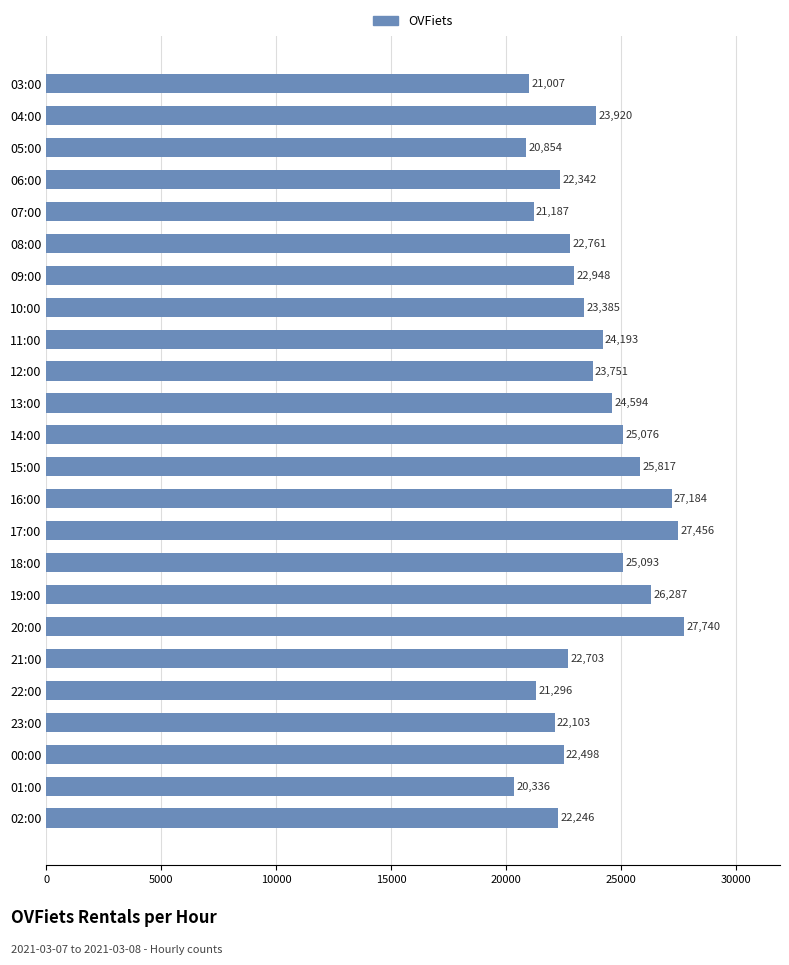

Rank the categories by value from lowest to highest.

01:00, 05:00, 03:00, 07:00, 22:00, 23:00, 02:00, 06:00, 00:00, 21:00, 08:00, 09:00, 10:00, 12:00, 04:00, 11:00, 13:00, 14:00, 18:00, 15:00, 19:00, 16:00, 17:00, 20:00